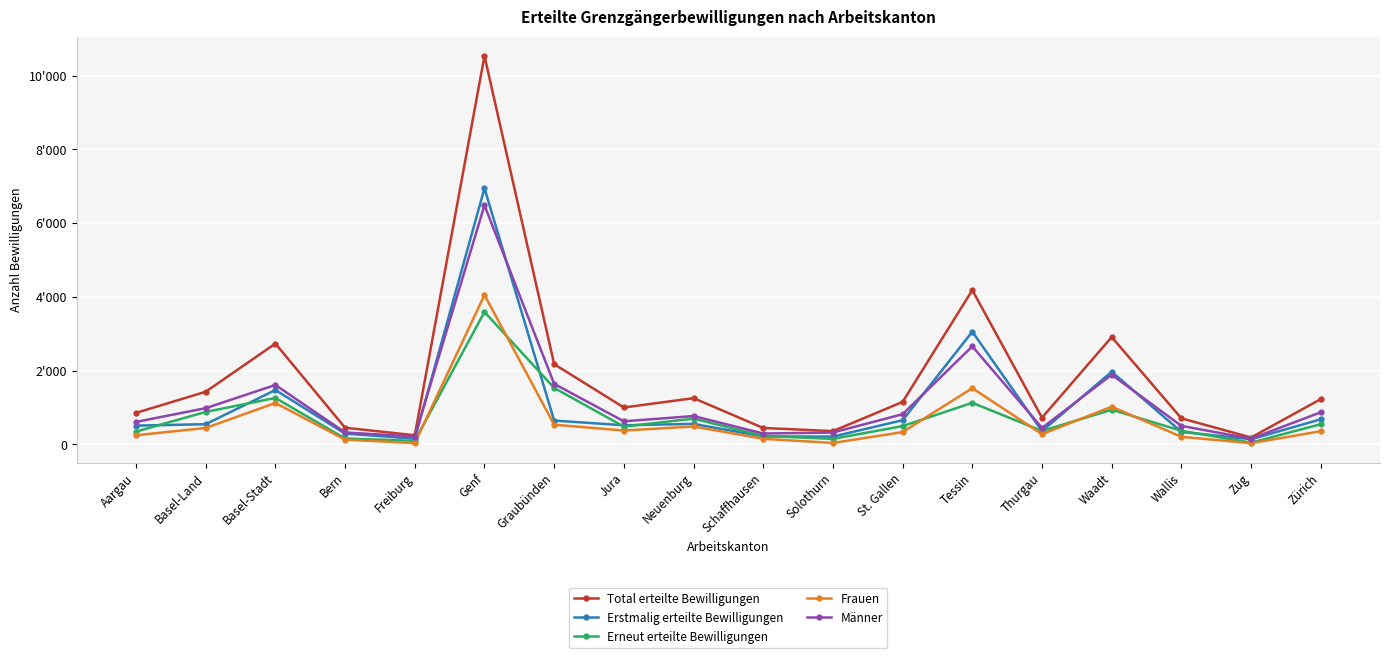

True or false: Männer has more than 0 interior local peaks.

True